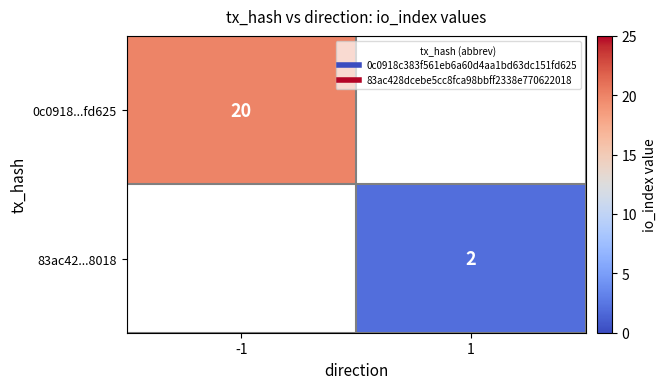

At which category does the chart reach its minimum across all series?

1